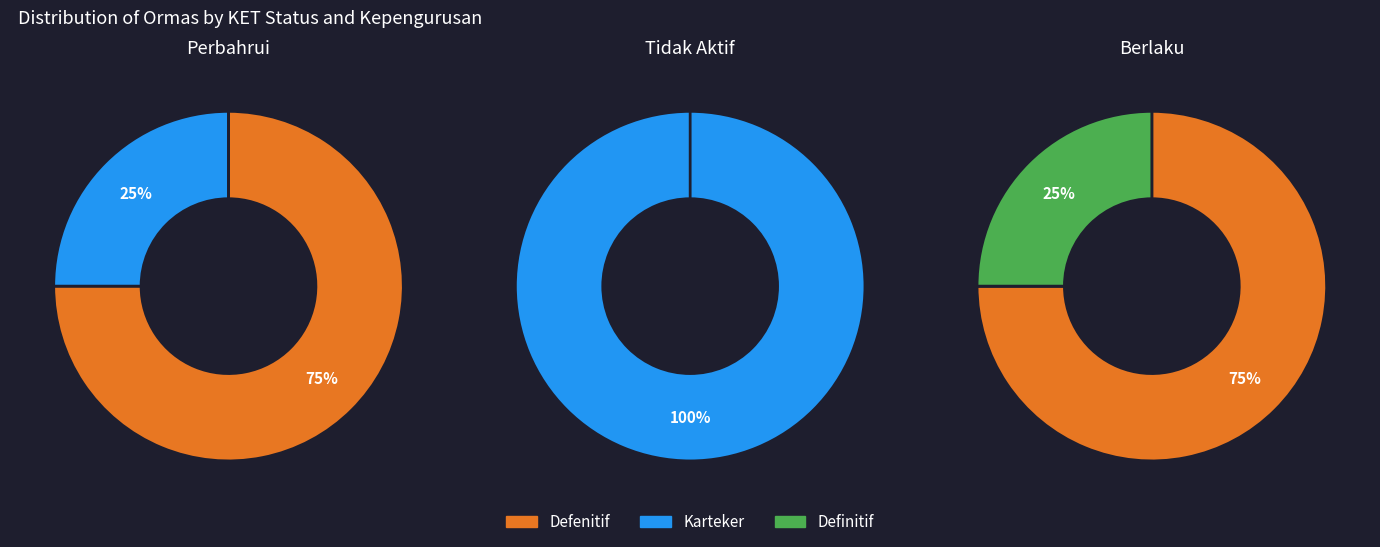

True or false: Karteker accounts for 22% of the total.

True